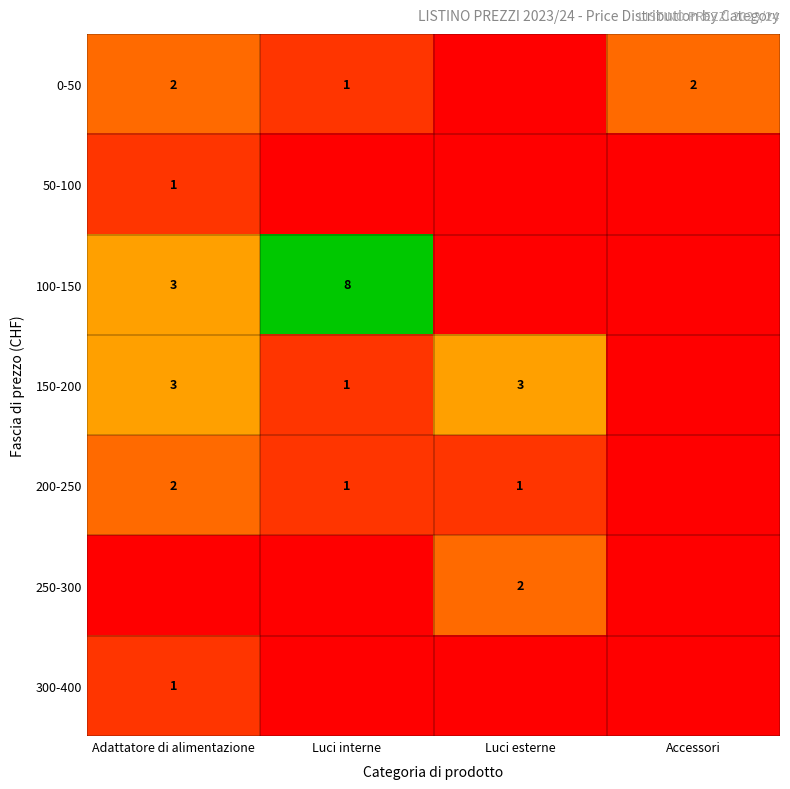

At which category is the sum across all series the highest?

Adattatore di alimentazione